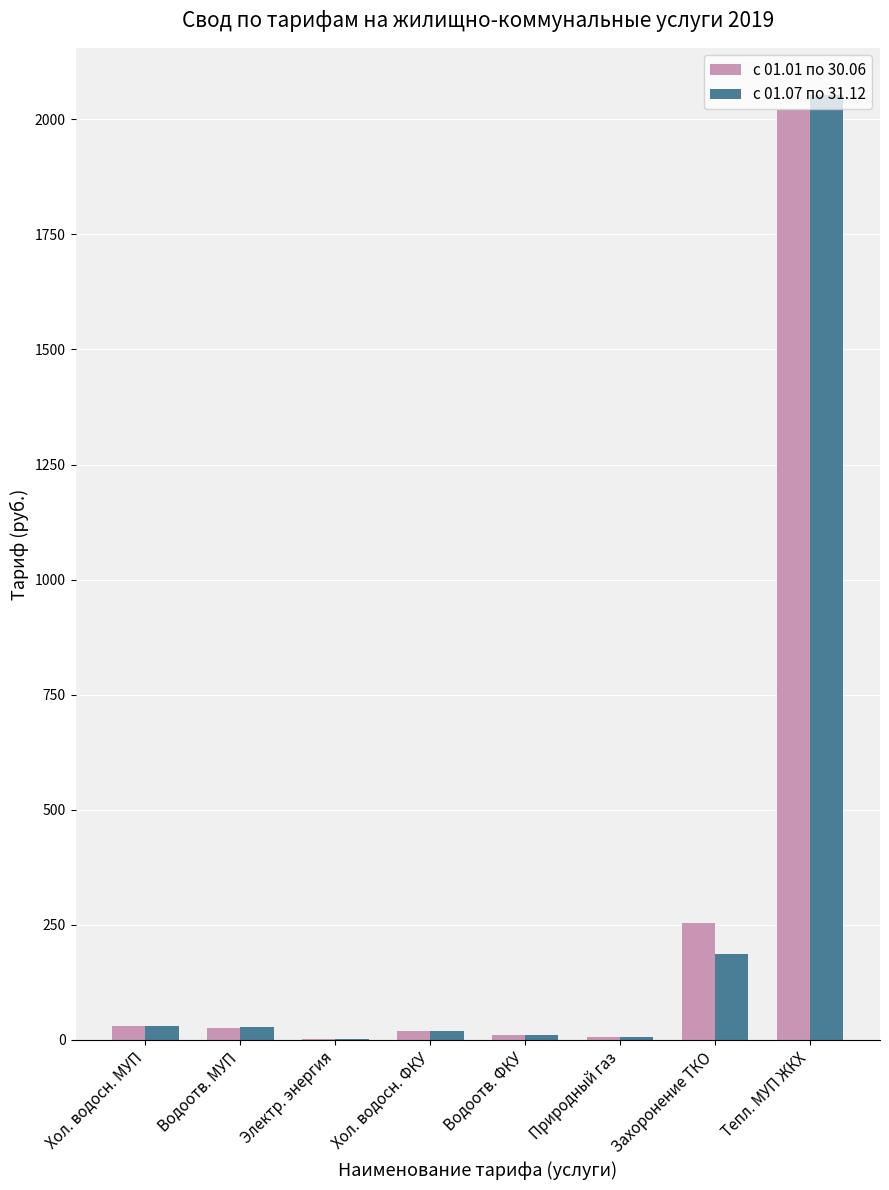

Which category has the highest value across all series?

Тепл. МУП ЖКХ